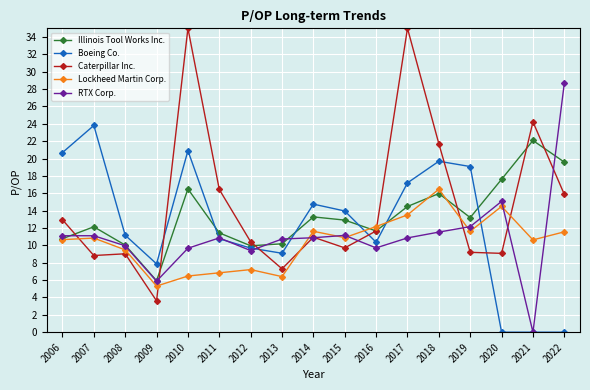

What is the difference between the highest and lowest values at 2013?

4.3